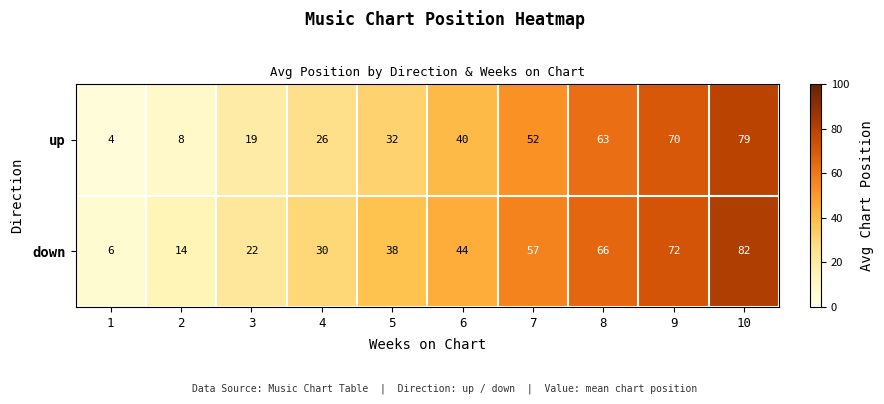

Which series has the largest total across all categories?

down